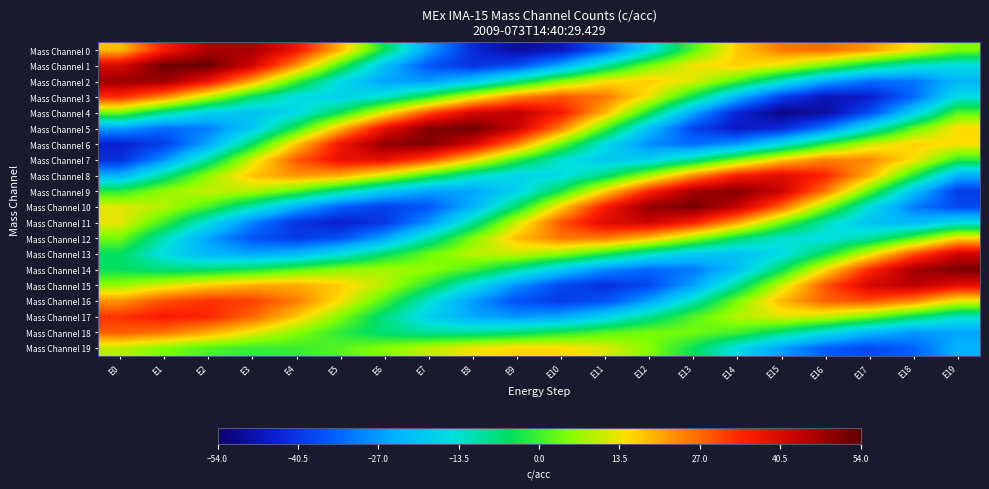

What is the spread (max minus min) of values at E1?

91.7